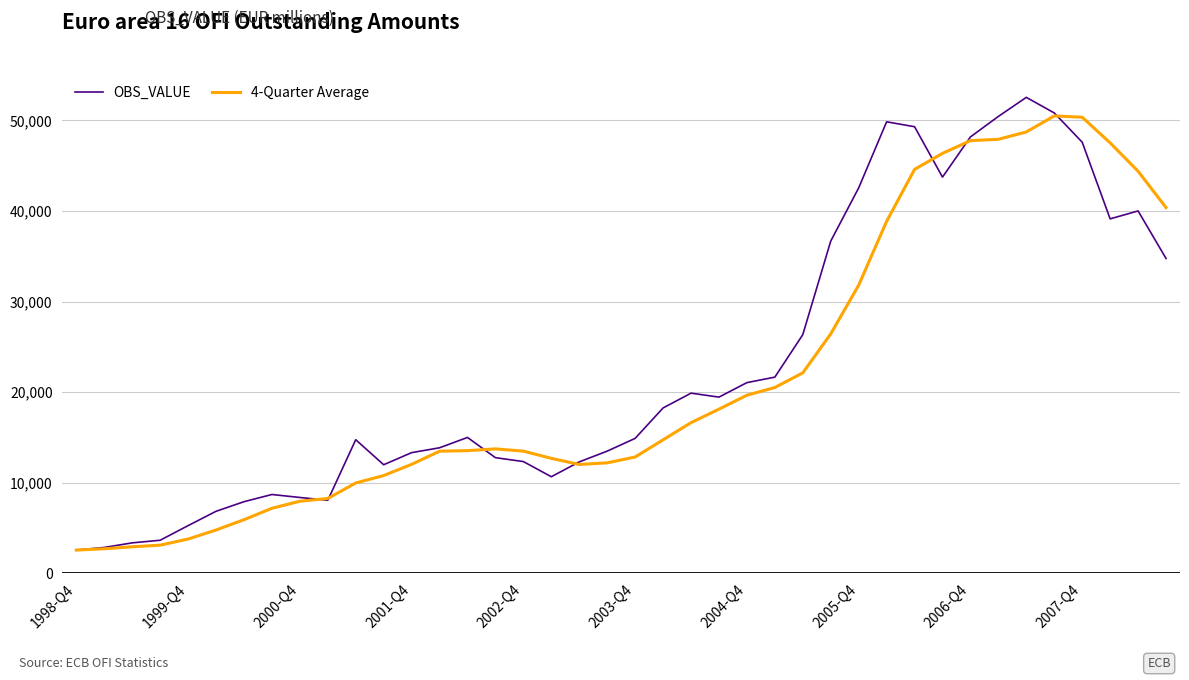

What is the minimum value for OBS_VALUE?

2580.9